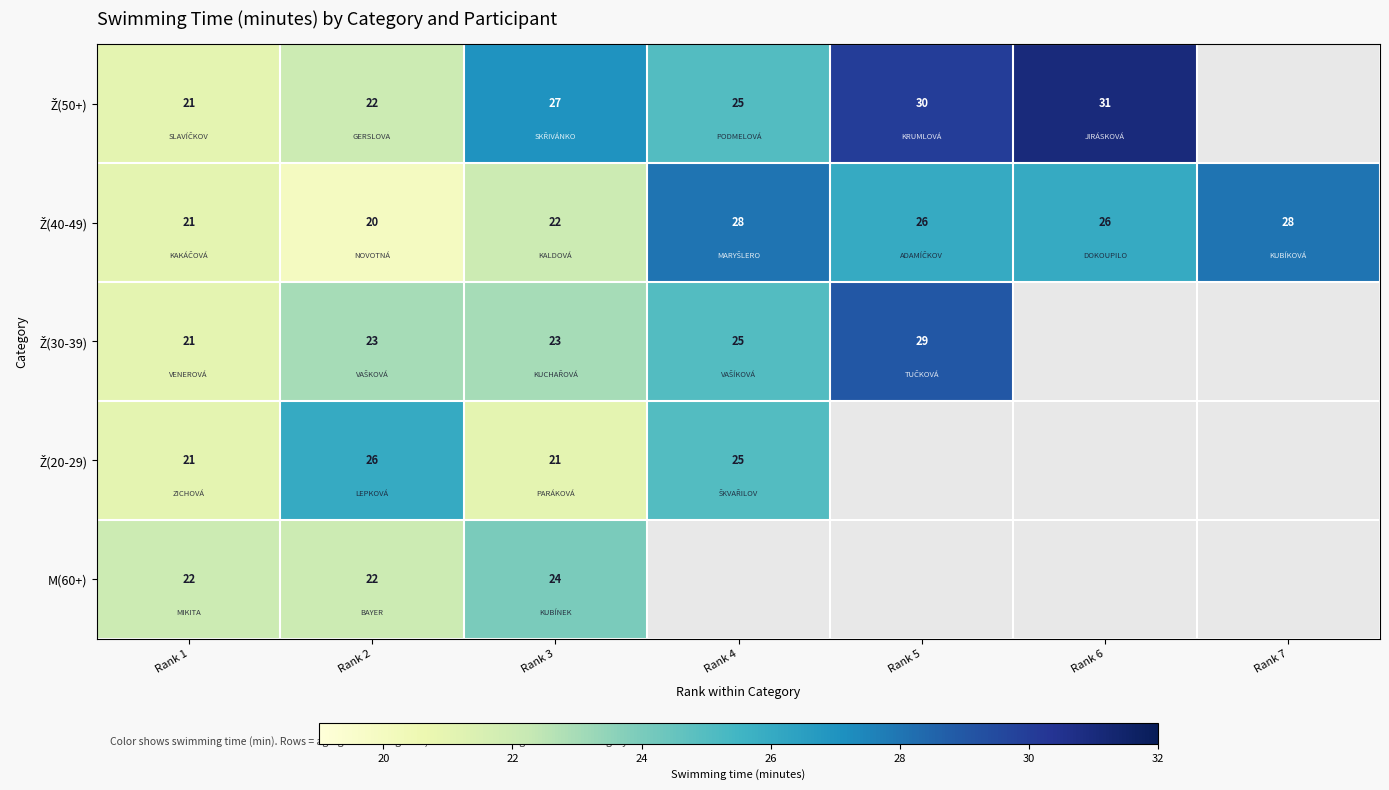

Is it true that M(60+) equals 22 at Rank 1?

True